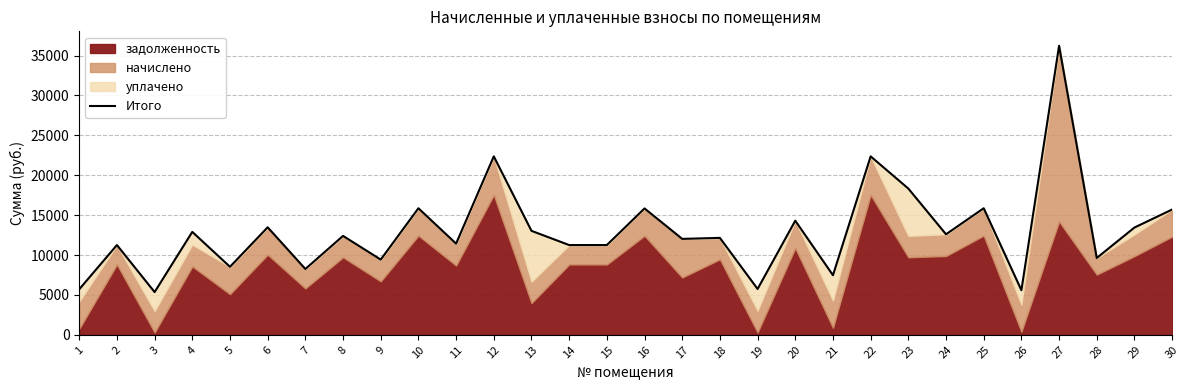

What is the value of the 3rd point from the left?

5355.5